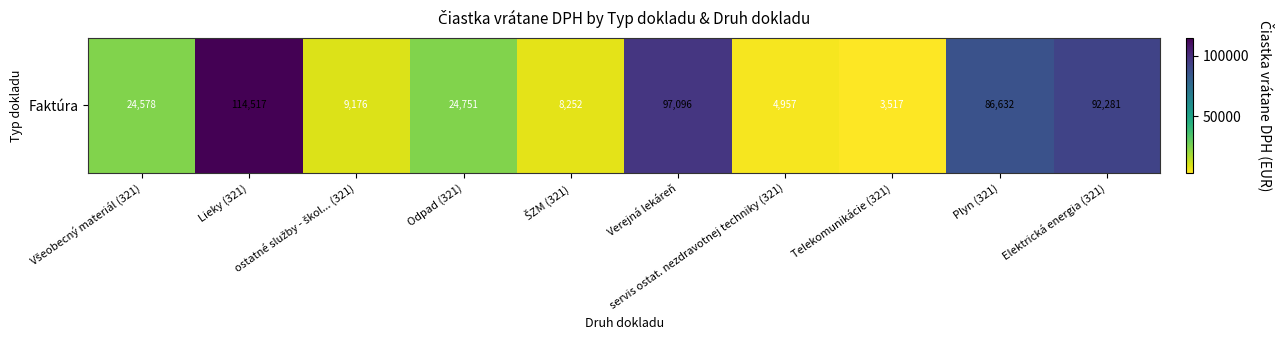

Rank the categories by value from highest to lowest.

Lieky (321), Verejná lekáreň, Elektrická energia (321), Plyn (321), Odpad (321), Všeobecný materiál (321), ostatné služby - škol... (321), ŠZM (321), servis ostat. nezdravotnej techniky (321), Telekomunikácie (321)